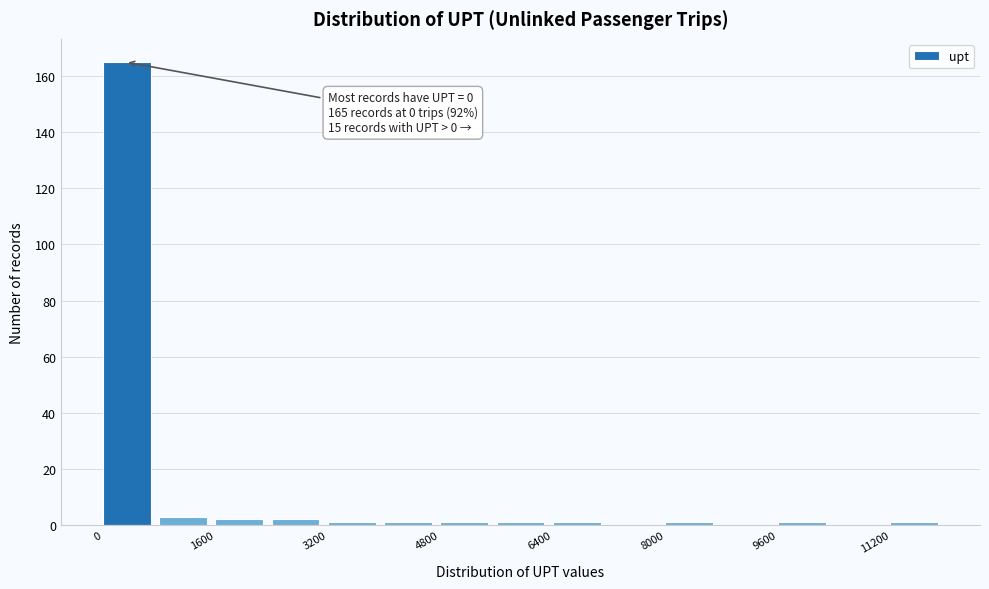

Which range on the x-axis has the tallest bar?

0 to 800